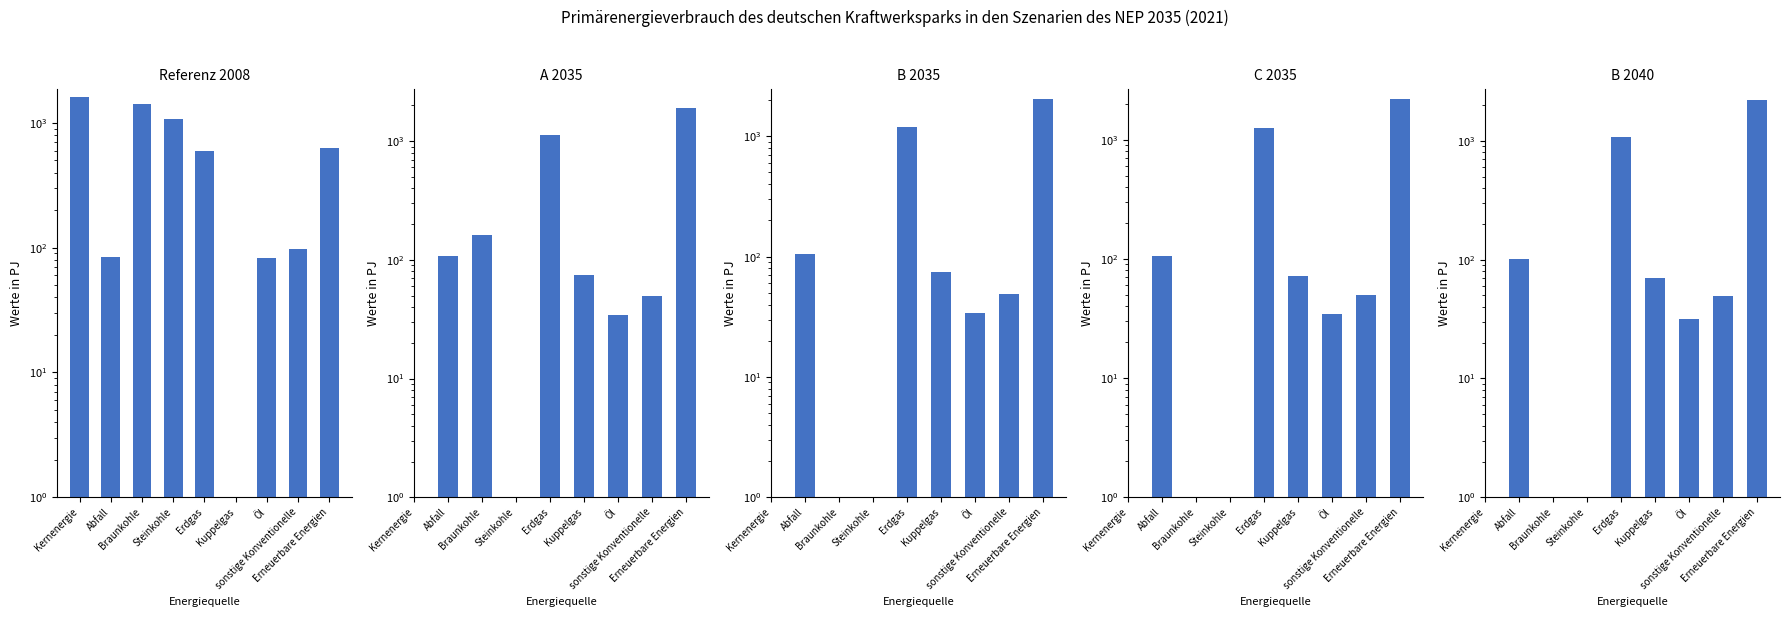

At which category does the chart reach its peak across all series?

Erneuerbare Energien